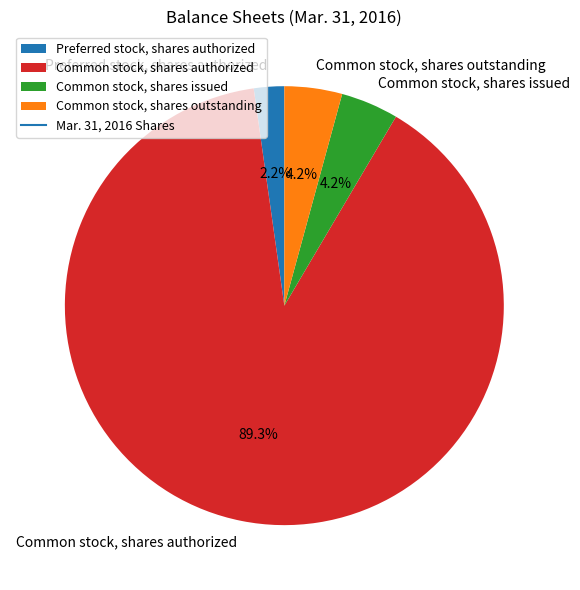

To the nearest percent, what percentage of the pie is Common stock, shares issued?

4%